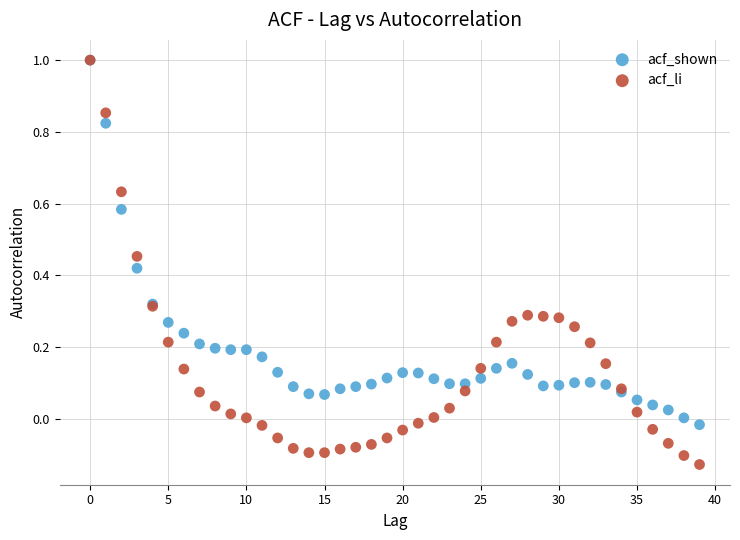

Which series has the widest spread of Y values?

acf_li